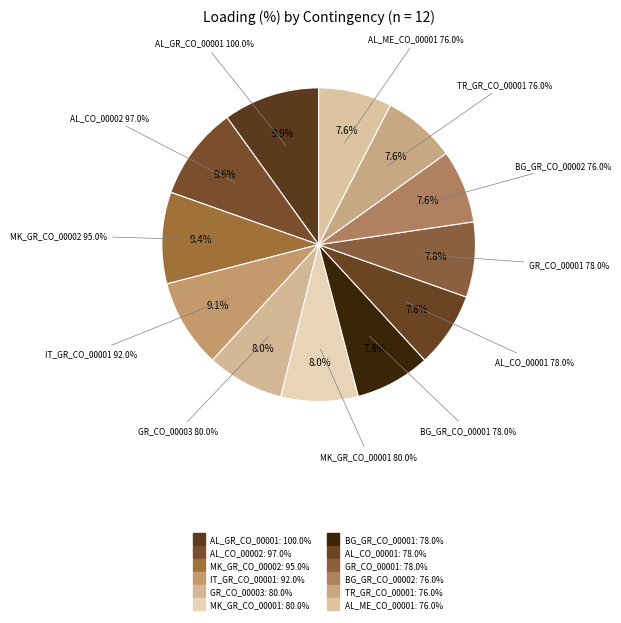

Which has a higher value, BG_GR_CO_00001 or GR_CO_00003?

GR_CO_00003